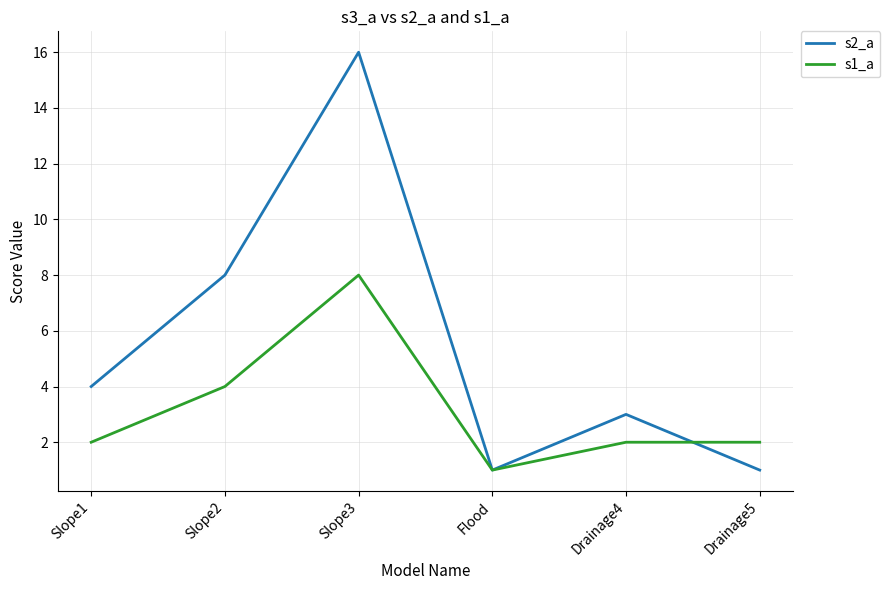

True or false: s2_a and s1_a cross at least once.

True